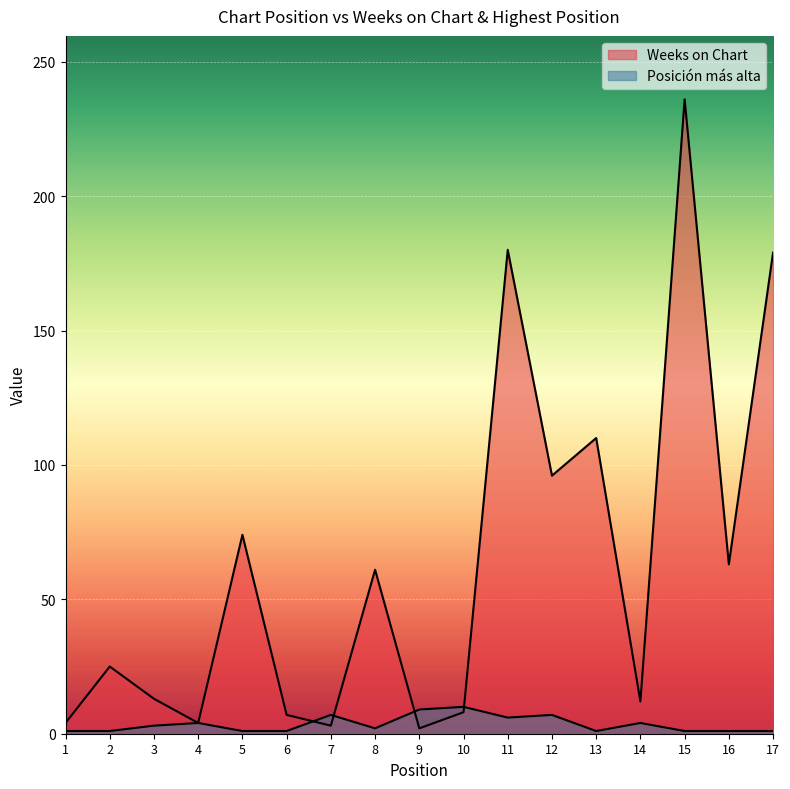

List the series in order of their overall mean, highest first.

Weeks on Chart, Posición más alta